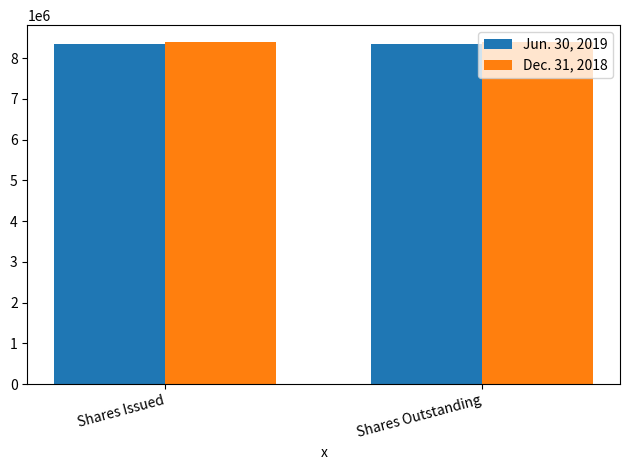

What is the maximum value for Jun. 30, 2019?

8337161